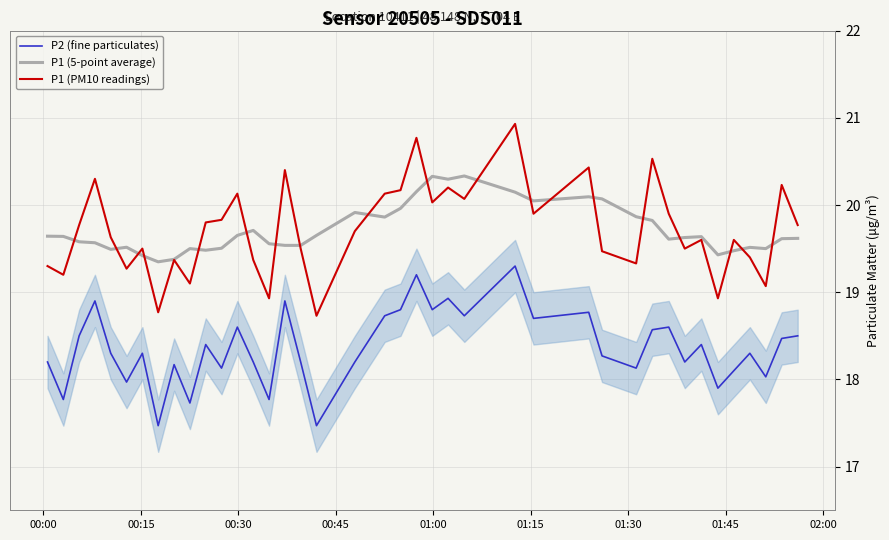

What is the minimum value shown in the chart?

17.5